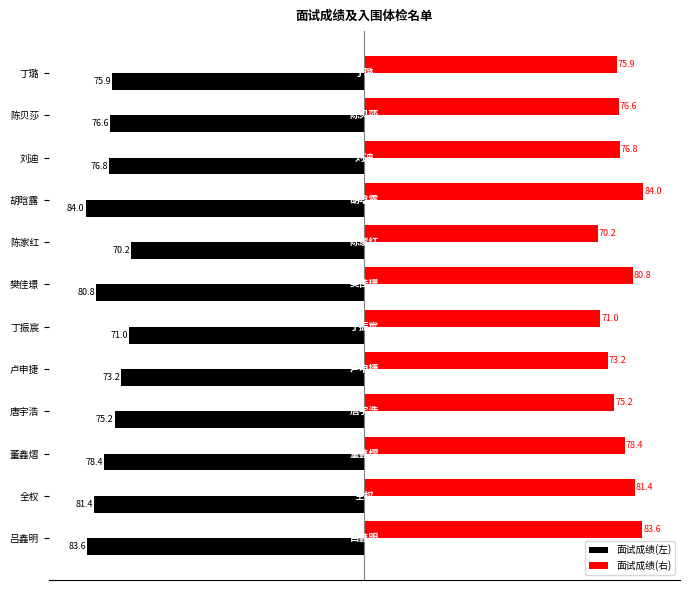

What is the difference between the second highest and minimum values in the 面试成绩(左) series?

13.0